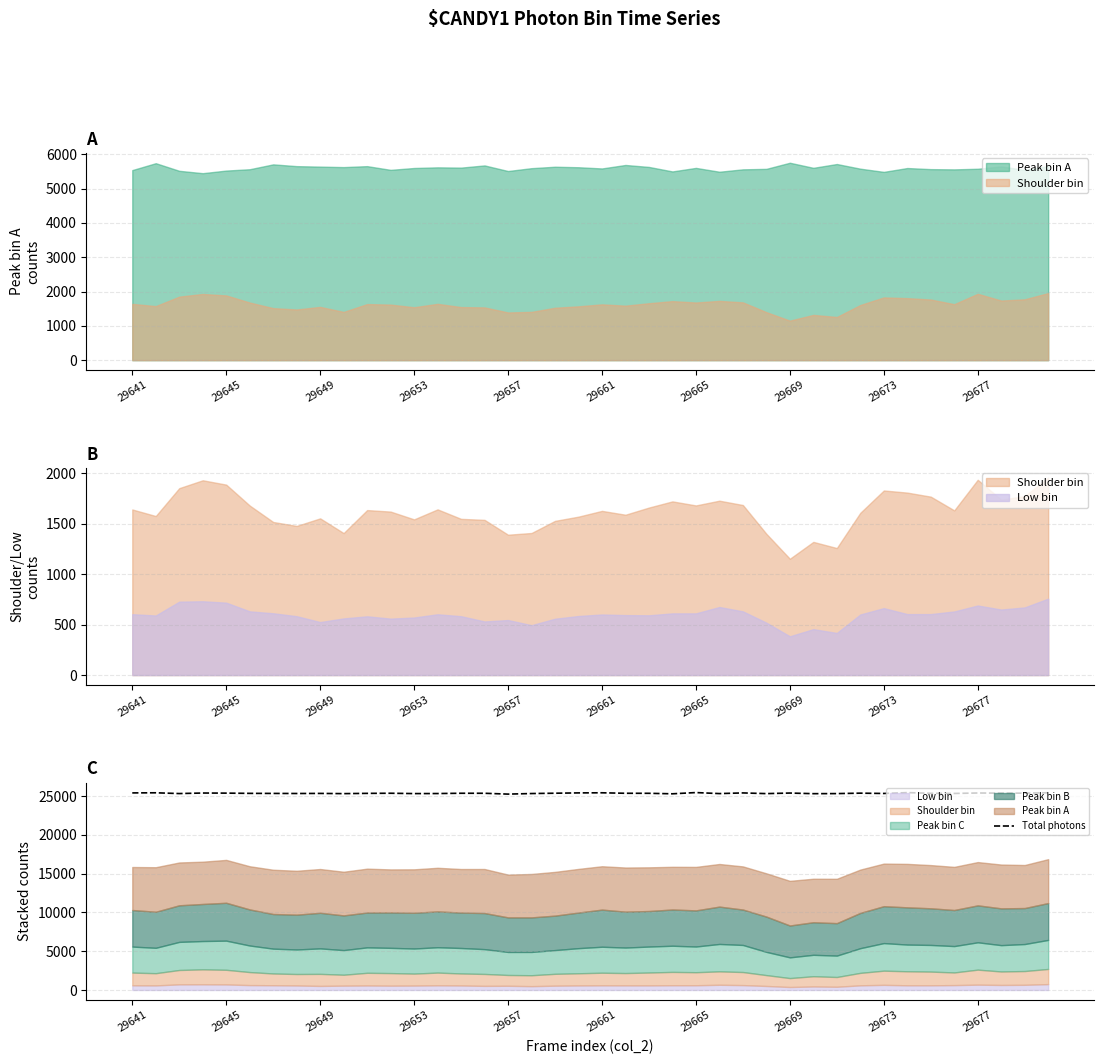

Is it true that Total photons equals 11842 at 29665?

False